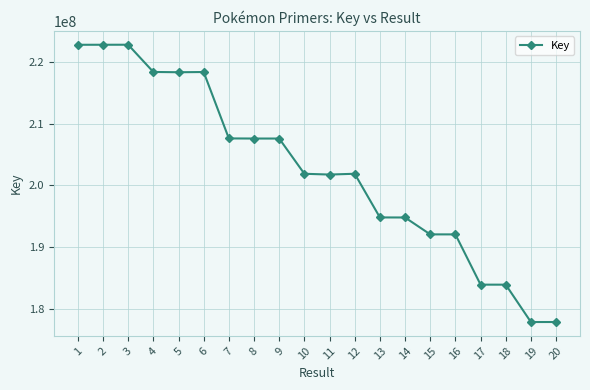

The value at 18 is 81200171. True or false?

False